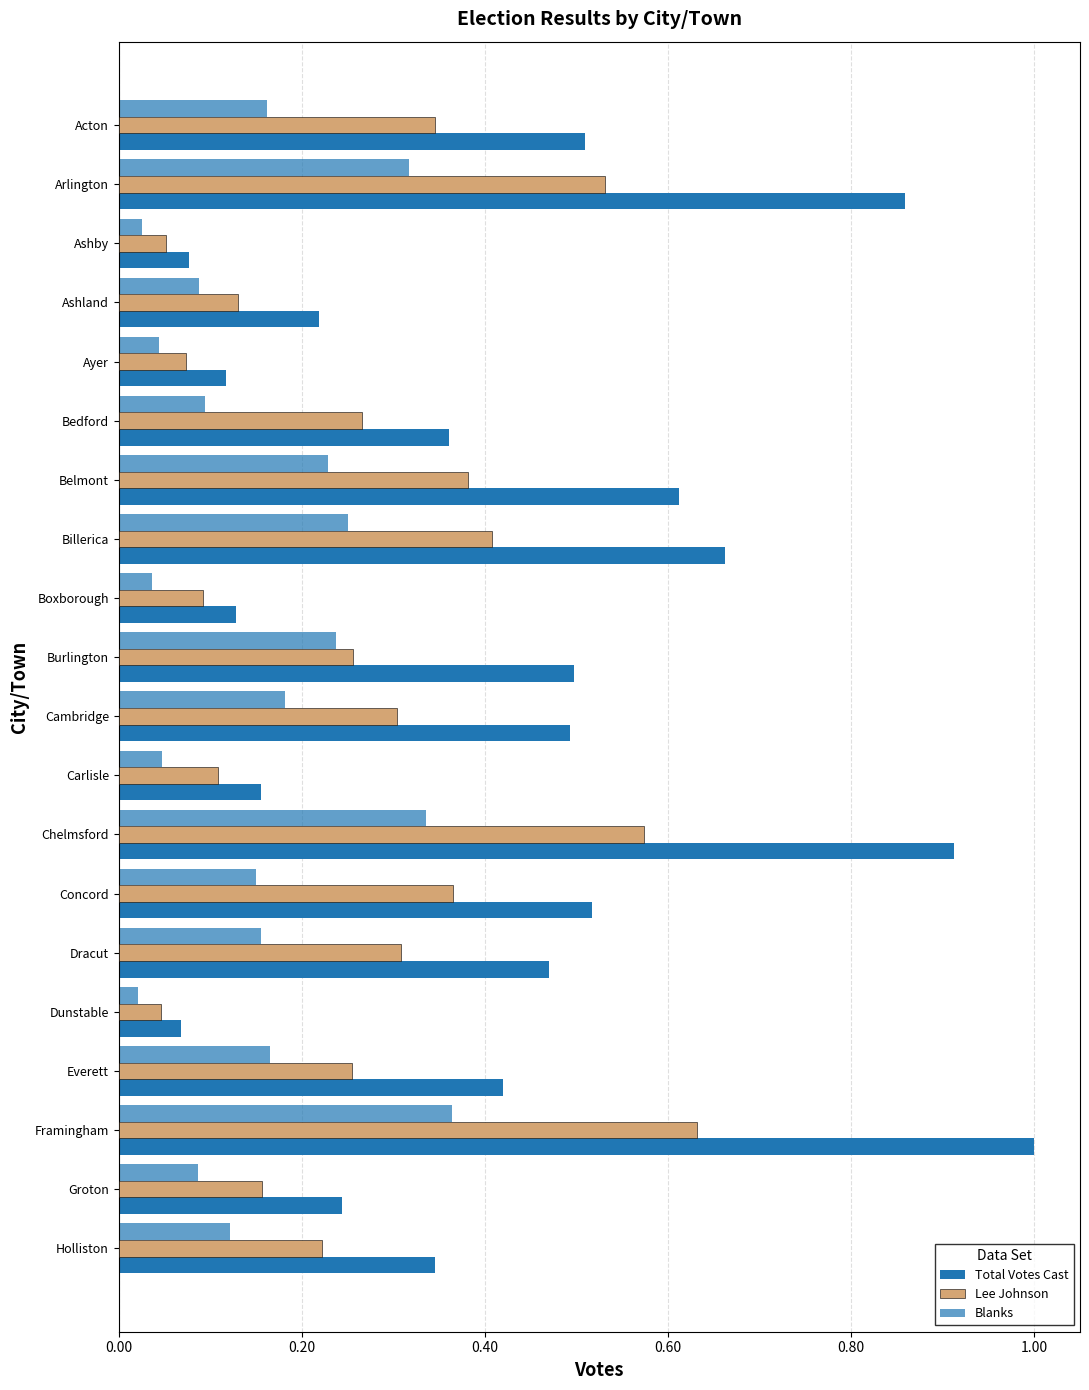

How many data points does each series have?

20